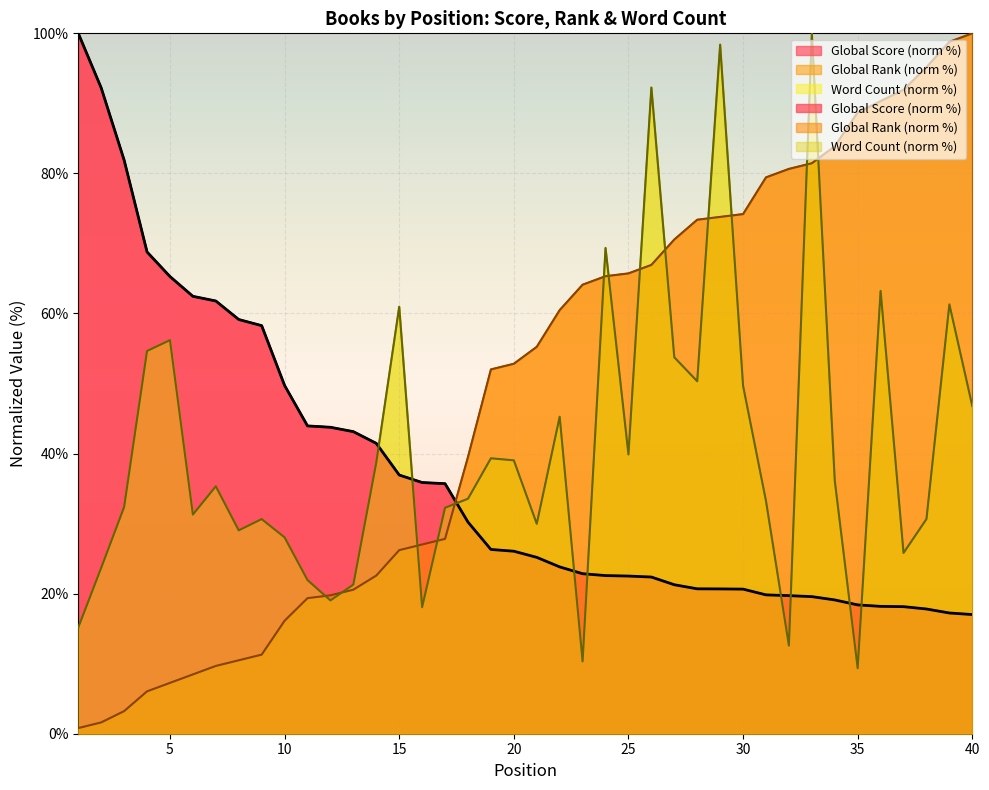

What is the value of the Global Rank point at the 8th from the left?

10.5